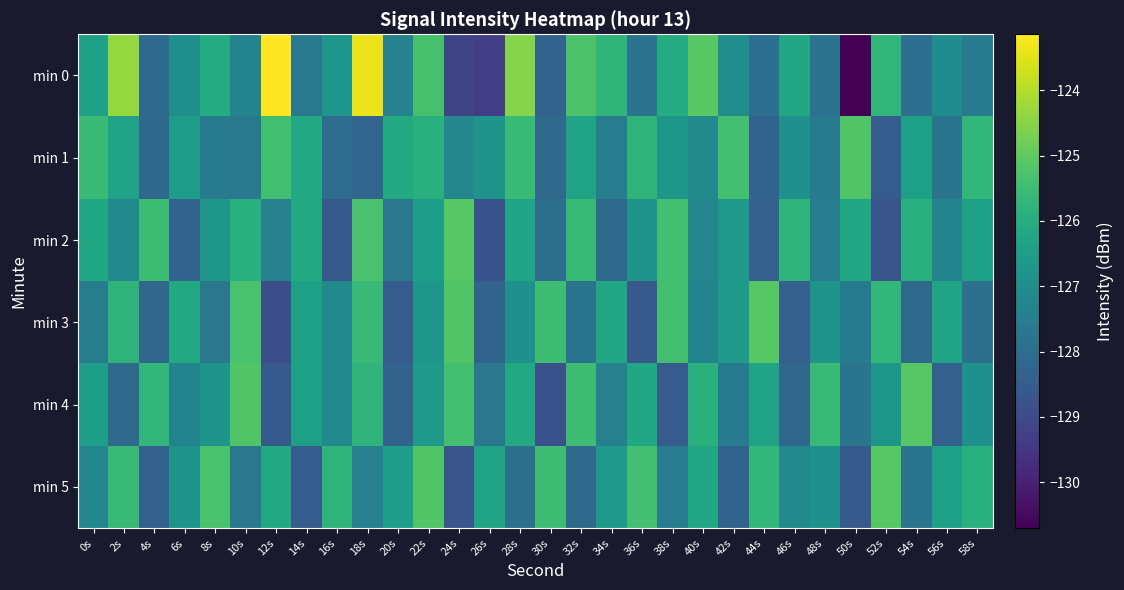

Reading left to right, list all the values displayed in this chart.

min 0: 0s=-126.4	2s=-124.3	4s=-128.1	6s=-126.9	8s=-126.0	10s=-127.3	12s=-123.1	14s=-127.7	16s=-126.7	18s=-123.4	20s=-127.4	22s=-125.3	24s=-129.2	26s=-129.3	28s=-124.5	30s=-128.3	32s=-125.3	34s=-125.8	36s=-127.8	38s=-126.0	40s=-125.1	42s=-127.0	44s=-127.9	46s=-126.2	48s=-127.8	50s=-130.7	52s=-125.7	54s=-127.9	56s=-127.0	58s=-127.6
min 1: 0s=-125.5	2s=-126.3	4s=-128.2	6s=-126.5	8s=-127.6	10s=-127.7	12s=-125.4	14s=-126.1	16s=-128.0	18s=-128.2	20s=-126.1	22s=-125.9	24s=-127.2	26s=-126.8	28s=-125.6	30s=-128.1	32s=-126.3	34s=-127.5	36s=-125.8	38s=-126.7	40s=-127.1	42s=-125.4	44s=-128.3	46s=-126.9	48s=-127.6	50s=-125.2	52s=-128.5	54s=-126.4	56s=-127.8	58s=-125.7
min 2: 0s=-126.2	2s=-127.1	4s=-125.5	6s=-128.3	8s=-126.7	10s=-125.9	12s=-127.4	14s=-126.1	16s=-128.6	18s=-125.3	20s=-127.7	22s=-126.5	24s=-125.1	26s=-128.8	28s=-126.3	30s=-127.9	32s=-125.6	34s=-128.1	36s=-126.8	38s=-125.4	40s=-127.2	42s=-126.6	44s=-128.4	46s=-125.8	48s=-127.5	50s=-126.2	52s=-128.7	54s=-125.9	56s=-127.3	58s=-126.4
min 3: 0s=-127.5	2s=-125.8	4s=-128.2	6s=-126.1	8s=-127.7	10s=-125.3	12s=-128.9	14s=-126.4	16s=-127.1	18s=-125.6	20s=-128.5	22s=-126.7	24s=-125.2	26s=-128.3	28s=-126.9	30s=-125.5	32s=-127.8	34s=-126.2	36s=-128.6	38s=-125.4	40s=-127.3	42s=-126.6	44s=-125.1	46s=-128.4	48s=-126.8	50s=-127.6	52s=-125.7	54s=-128.1	56s=-126.3	58s=-127.9
min 4: 0s=-126.5	2s=-128.1	4s=-125.7	6s=-127.3	8s=-126.8	10s=-125.2	12s=-128.6	14s=-126.4	16s=-127.1	18s=-125.8	20s=-128.3	22s=-126.6	24s=-125.4	26s=-127.7	28s=-126.1	30s=-128.8	32s=-125.5	34s=-127.4	36s=-126.2	38s=-128.5	40s=-125.9	42s=-127.6	44s=-126.3	46s=-128.2	48s=-125.6	50s=-127.8	52s=-126.7	54s=-125.1	56s=-128.4	58s=-126.9
min 5: 0s=-127.2	2s=-125.6	4s=-128.4	6s=-126.8	8s=-125.3	10s=-127.7	12s=-126.1	14s=-128.5	16s=-125.8	18s=-127.4	20s=-126.5	22s=-125.2	24s=-128.7	26s=-126.3	28s=-127.9	30s=-125.5	32s=-128.1	34s=-126.6	36s=-125.4	38s=-127.5	40s=-126.2	42s=-128.3	44s=-125.7	46s=-127.1	48s=-126.9	50s=-128.6	52s=-125.1	54s=-127.8	56s=-126.4	58s=-125.9